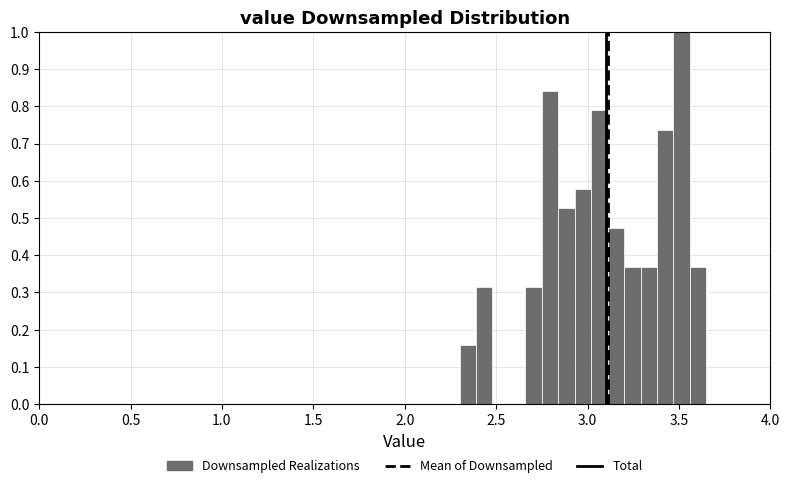

Read against the x-axis, roughly where is the centre of the tallest bar?

3.50